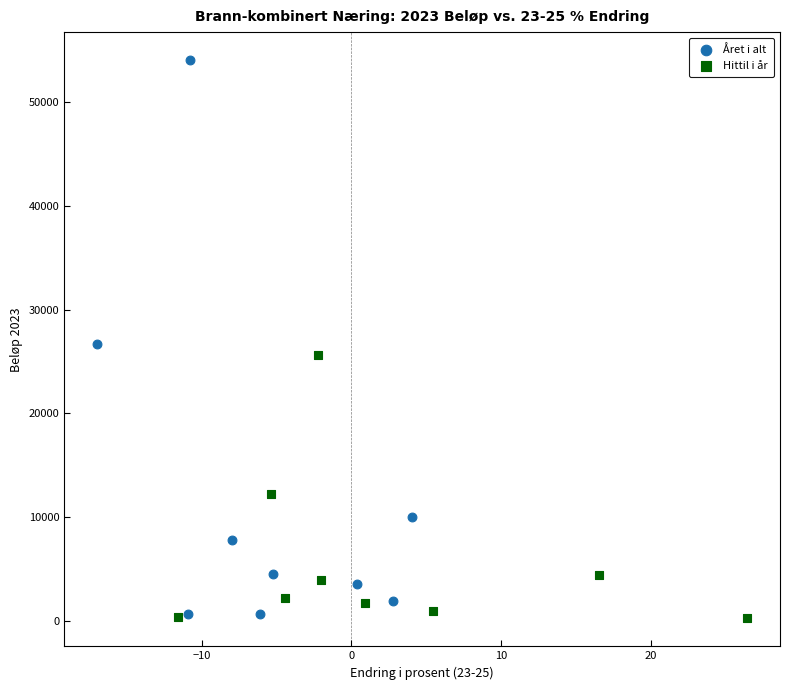

Which series reaches the maximum Y coordinate?

Året i alt